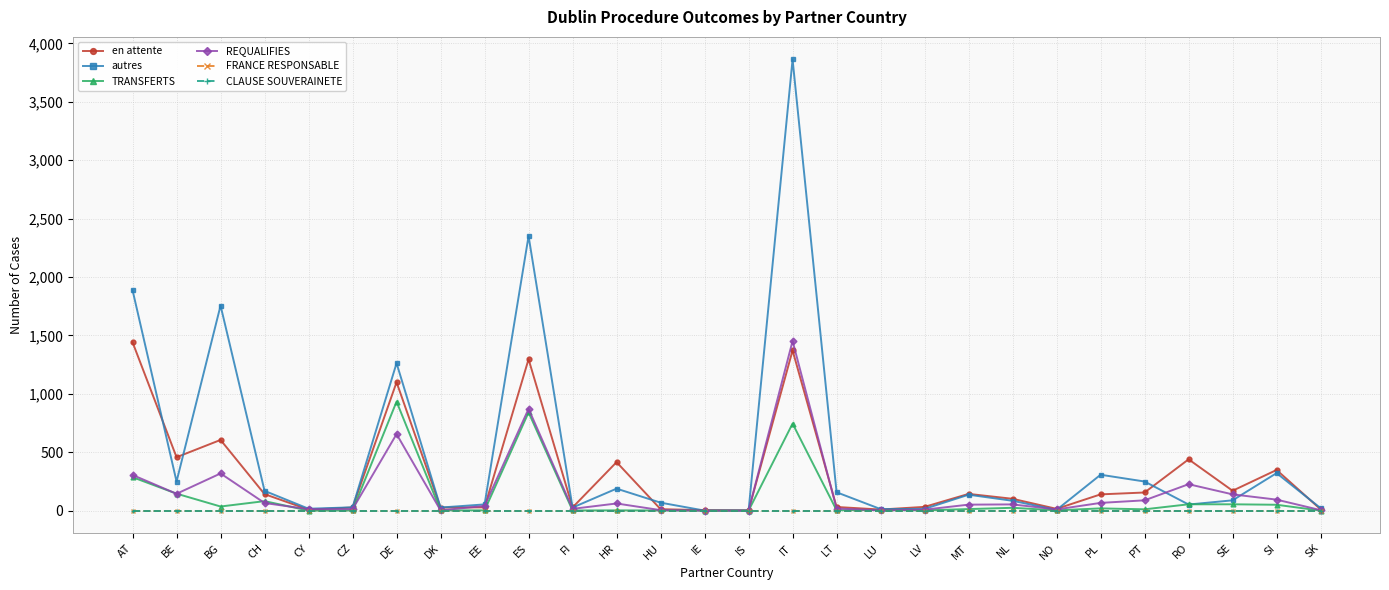

Is it true that en attente equals 2 at IE?

False